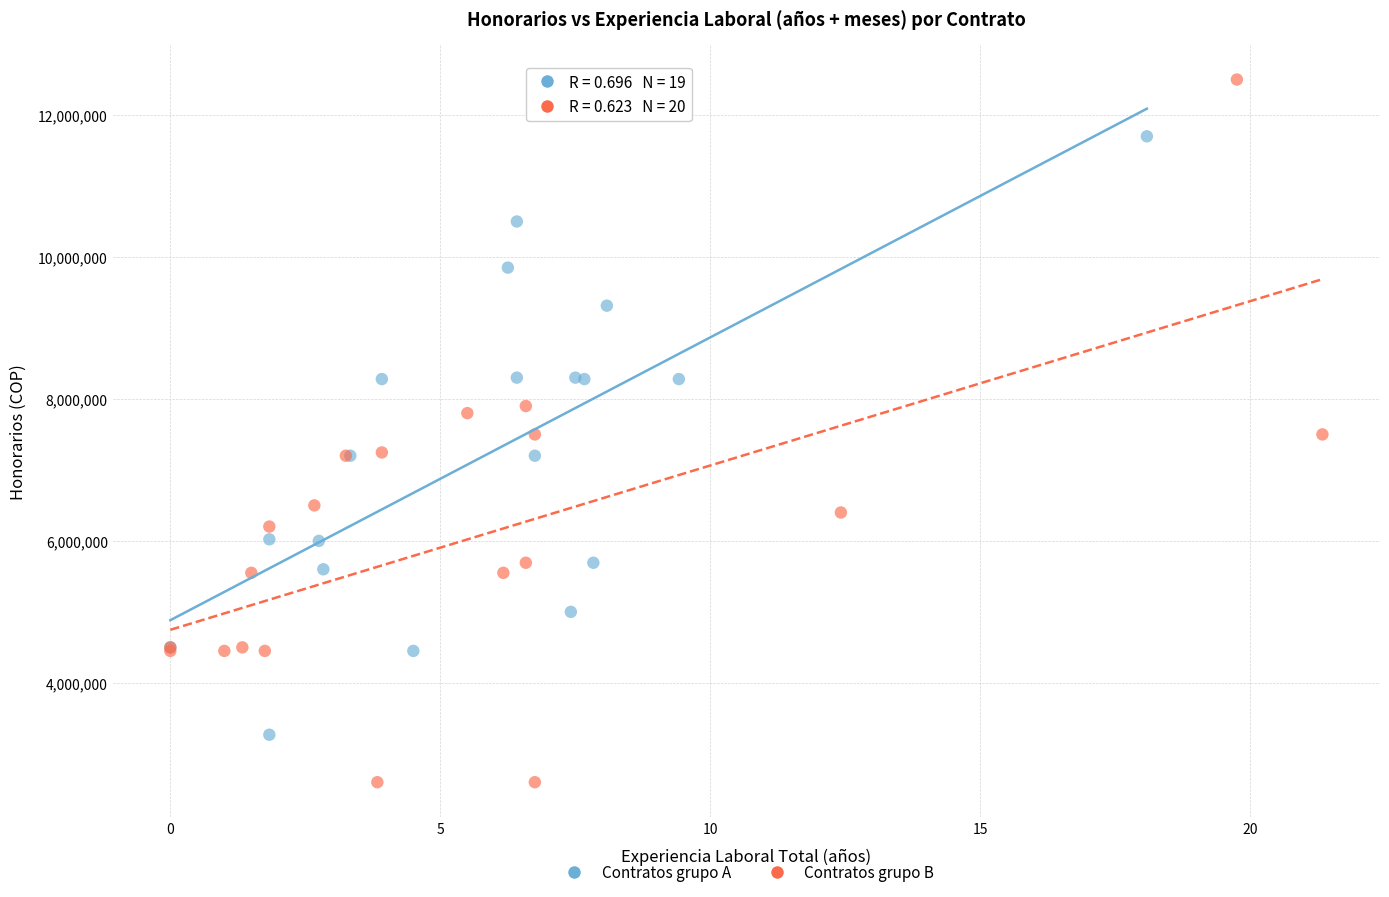

What are all the series names shown in the legend?

Contratos grupo A, Contratos grupo B